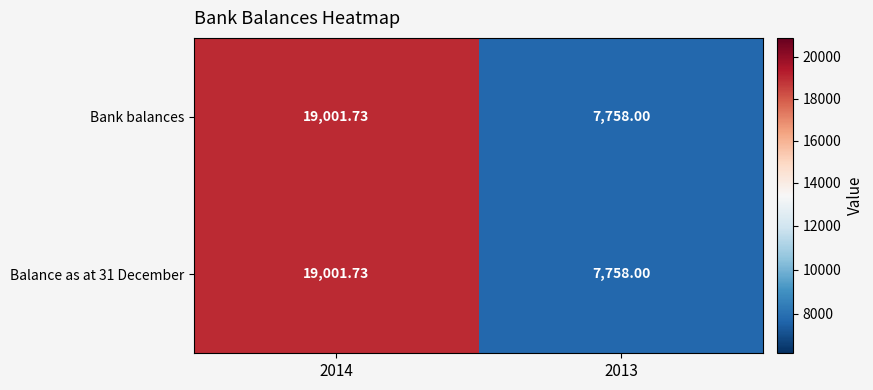

Is the value of Bank balances at 2013 greater than the value of Balance as at 31 December at 2014?

No